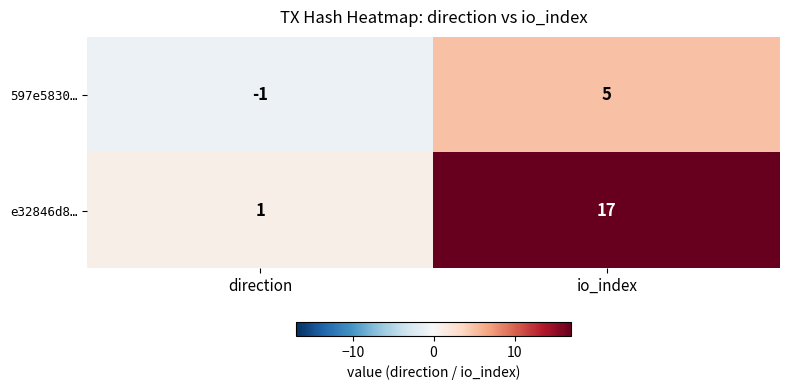

Reading left to right, extract all data points from this chart.

597e5830…: -1	5
e32846d8…: 1	17